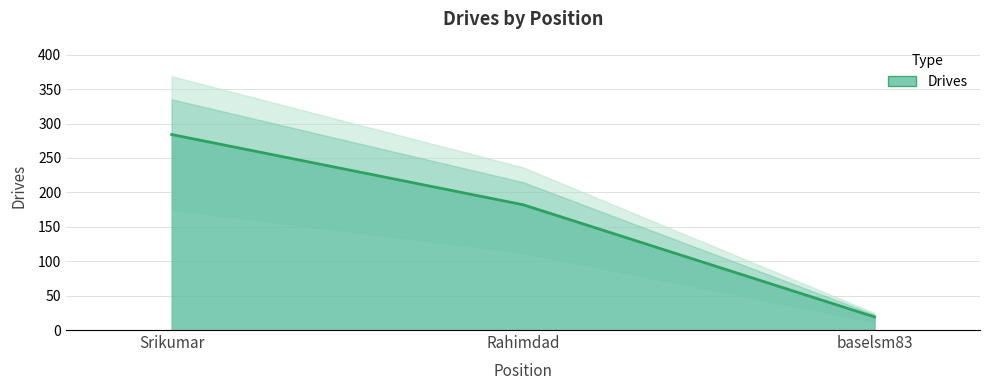

What is the minimum value shown in the chart?

19